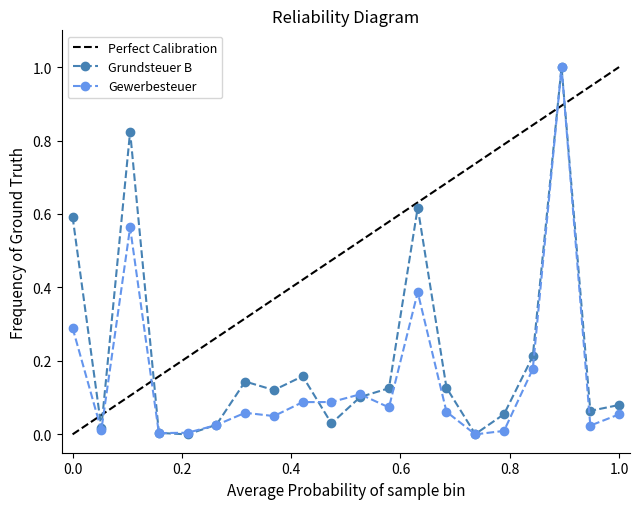

What is the maximum value shown in the chart?

1.0